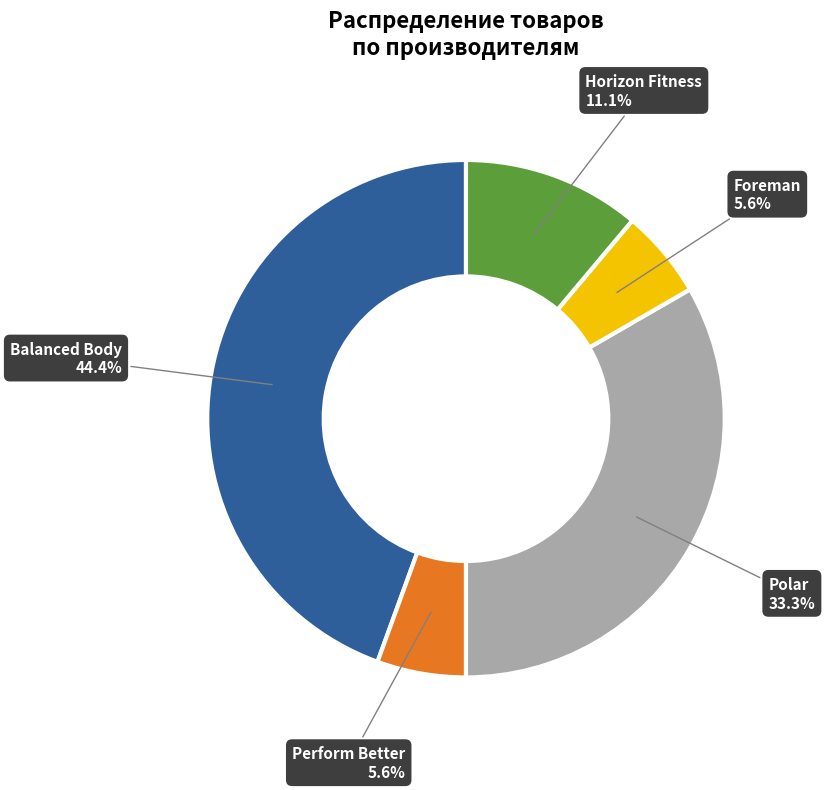

Which has a higher value, Horizon Fitness or Balanced Body?

Balanced Body